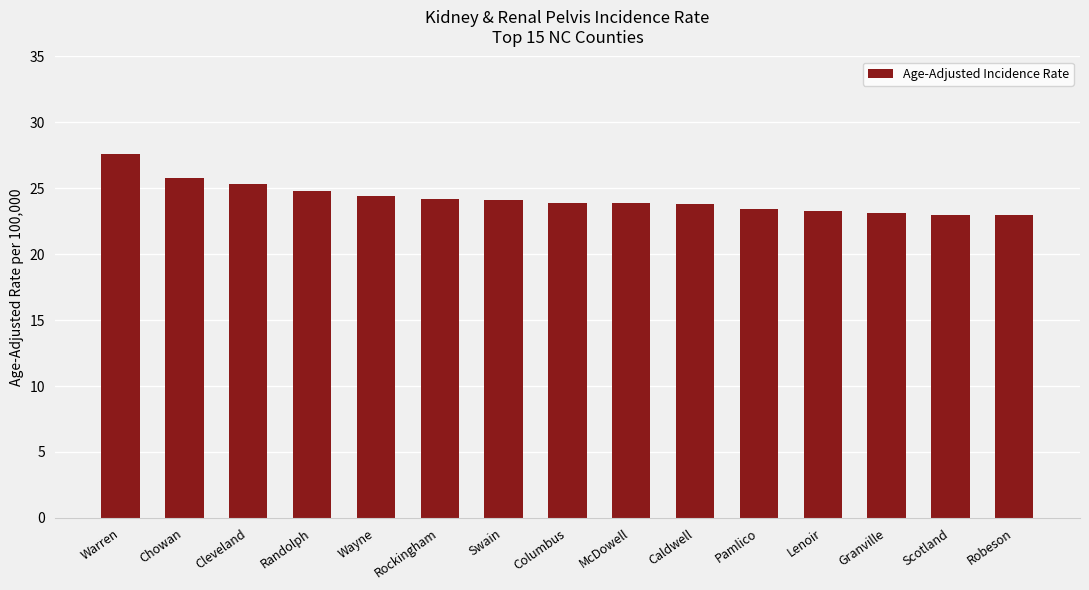

What is the minimum value shown in the chart?

23.0